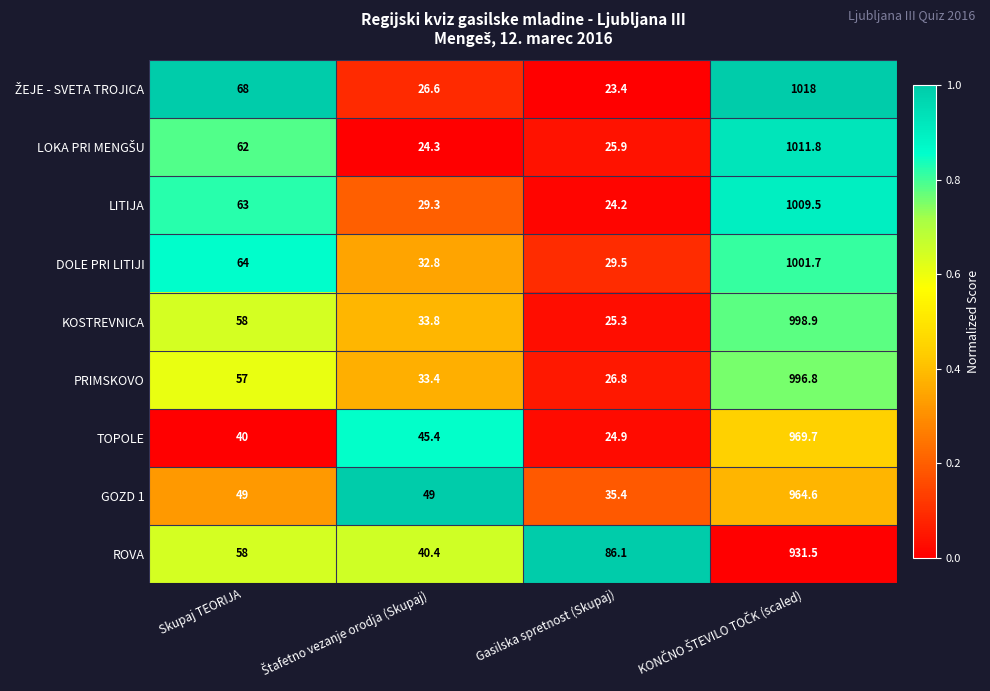

The PRIMSKOVO series shows 36.3 at Gasilska spretnost (Skupaj). True or false?

False